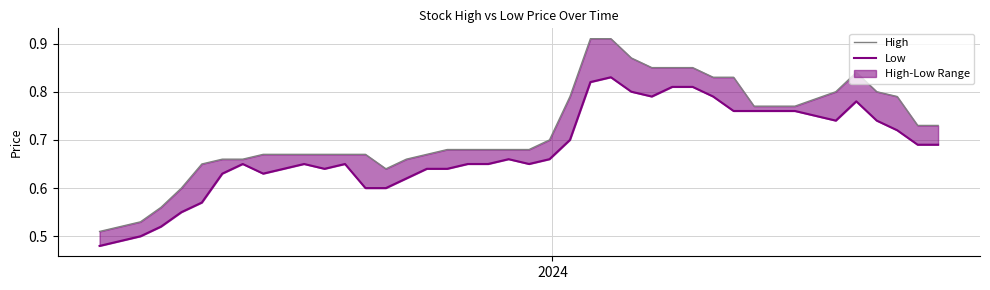

Does the chart display data point markers on the line(s)?

No